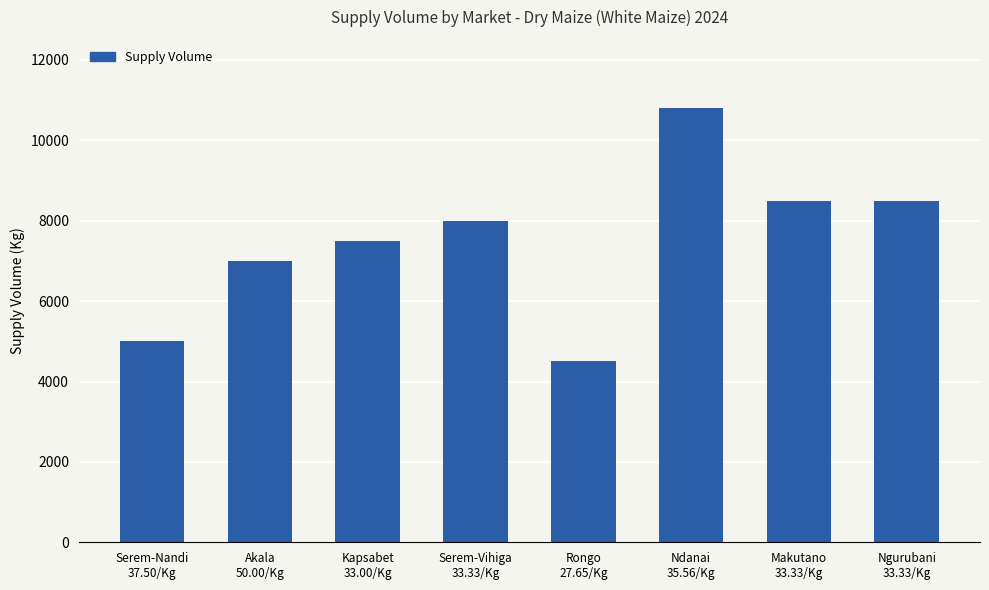

Reading right to left, transcribe all the data shown in this chart.

Ngurubani
33.33/Kg=8500	Makutano
33.33/Kg=8500	Ndanai
35.56/Kg=10800	Rongo
27.65/Kg=4500	Serem-Vihiga
33.33/Kg=8000	Kapsabet
33.00/Kg=7500	Akala
50.00/Kg=7000	Serem-Nandi
37.50/Kg=5000